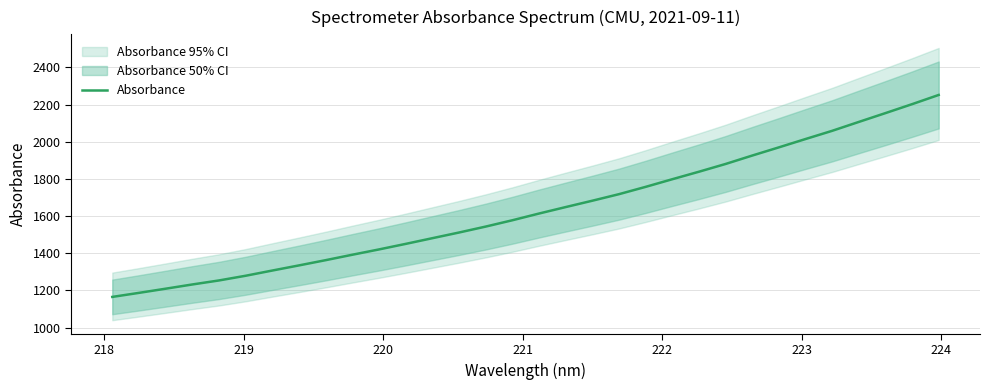

What is the minimum value for Absorbance?

1164.8